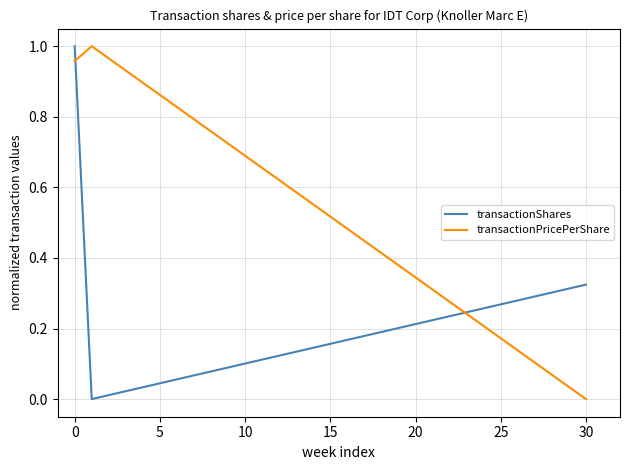

How many transactionShares values are between 0 and 1?

3